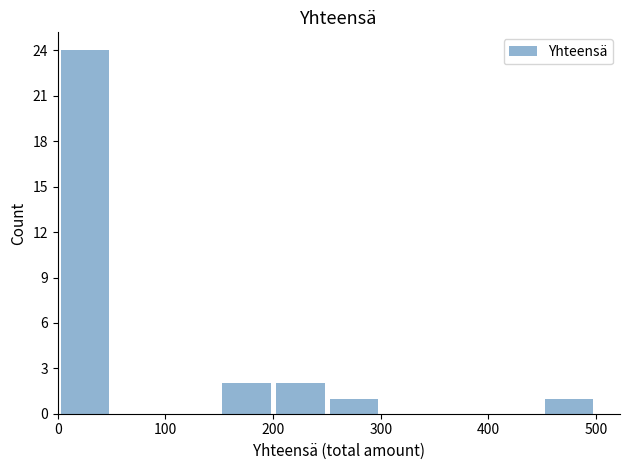

How tall is the bar that spans 0 to 50 on the x-axis? Neither the bar edges nor the heights are printed on the chart, so give them approximately, as read against the axes.

24